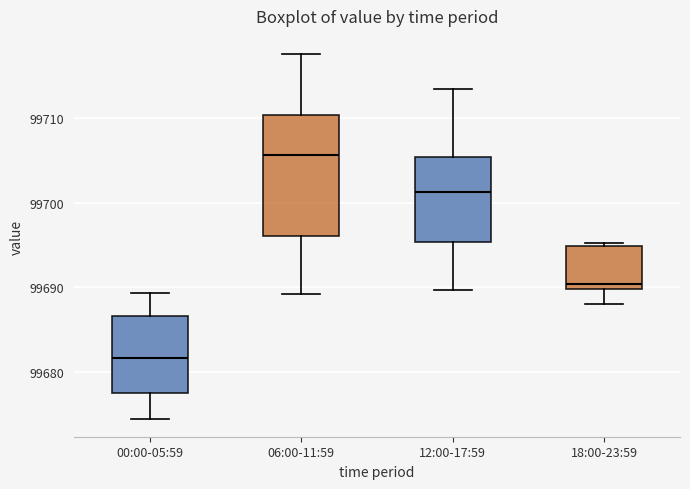

Which box has the highest median line?

06:00-11:59